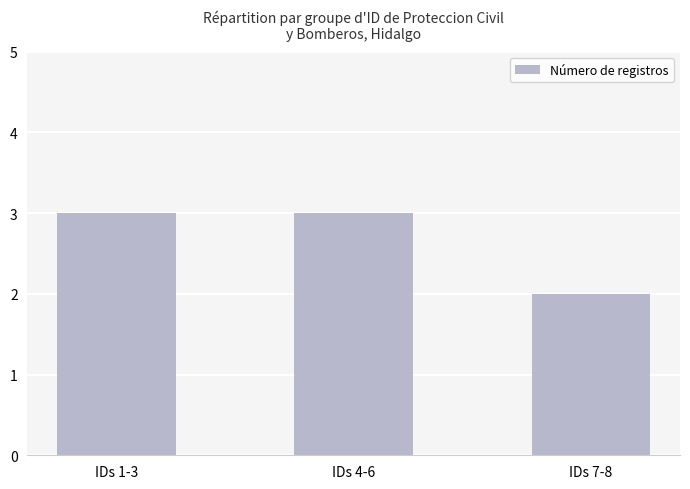

What is the label of the 2nd bar from the right?

IDs 4-6